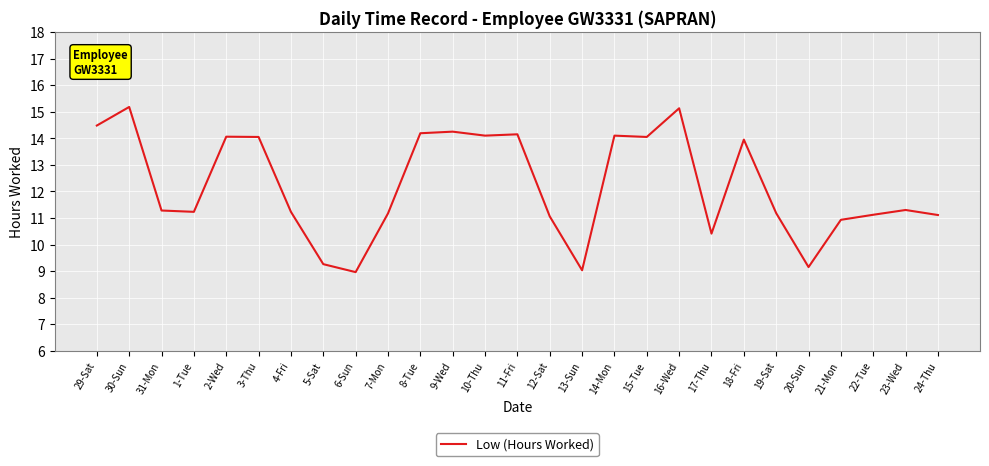

What is the sum of the values at 13-Sun and 16-Wed?

24.2